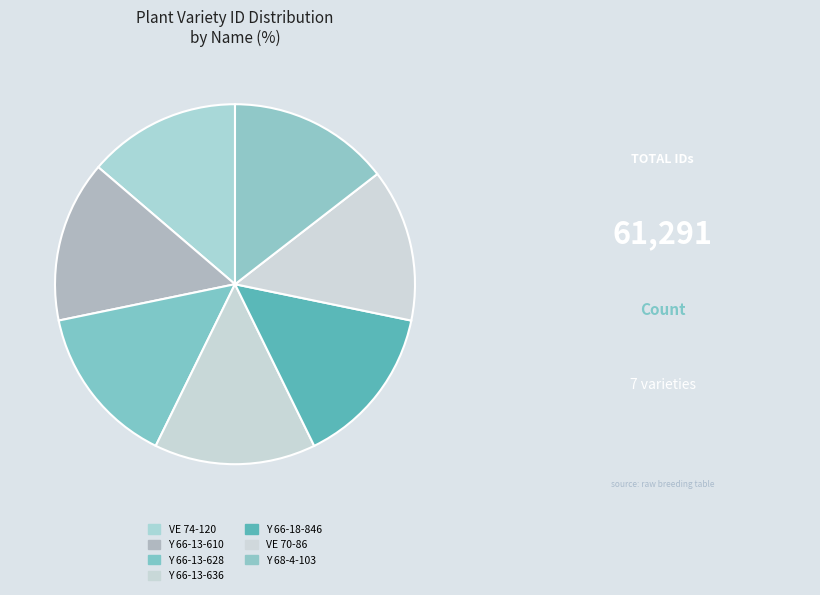

Count the number of slices in the pie.

7